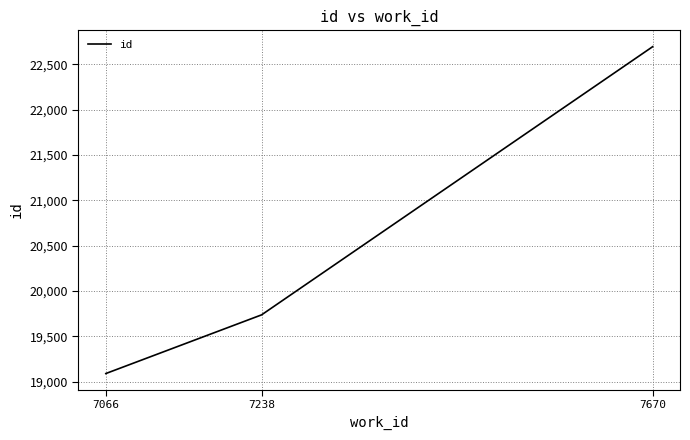

What is the sum of the values at 7670 and 7238?

42430